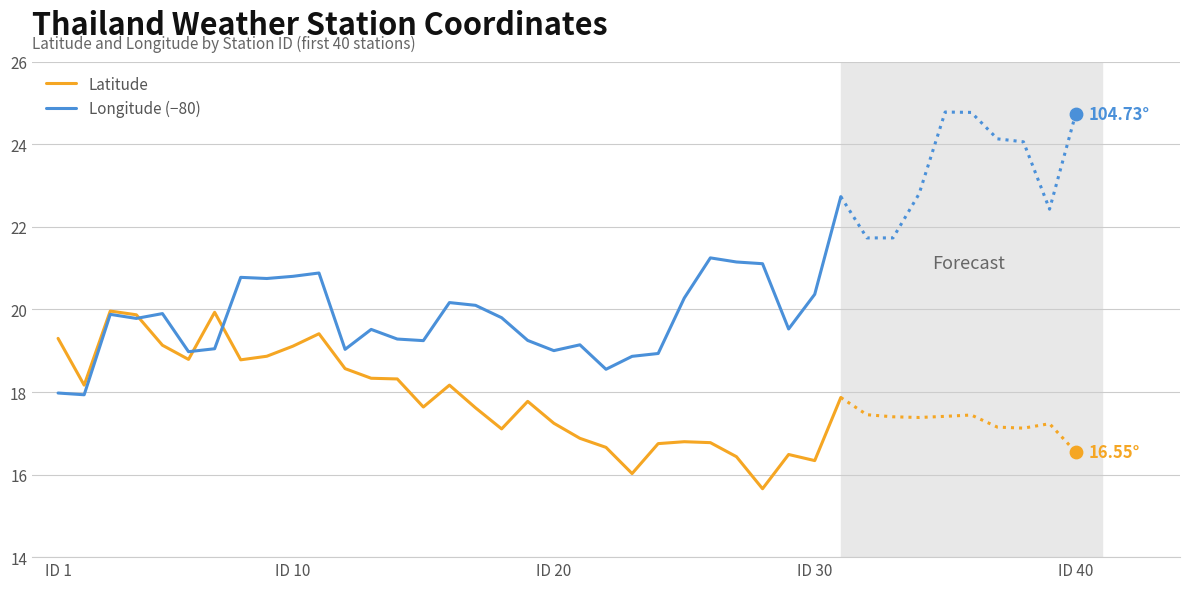

Which series has the widest spread of Y values?

Longitude (−80)